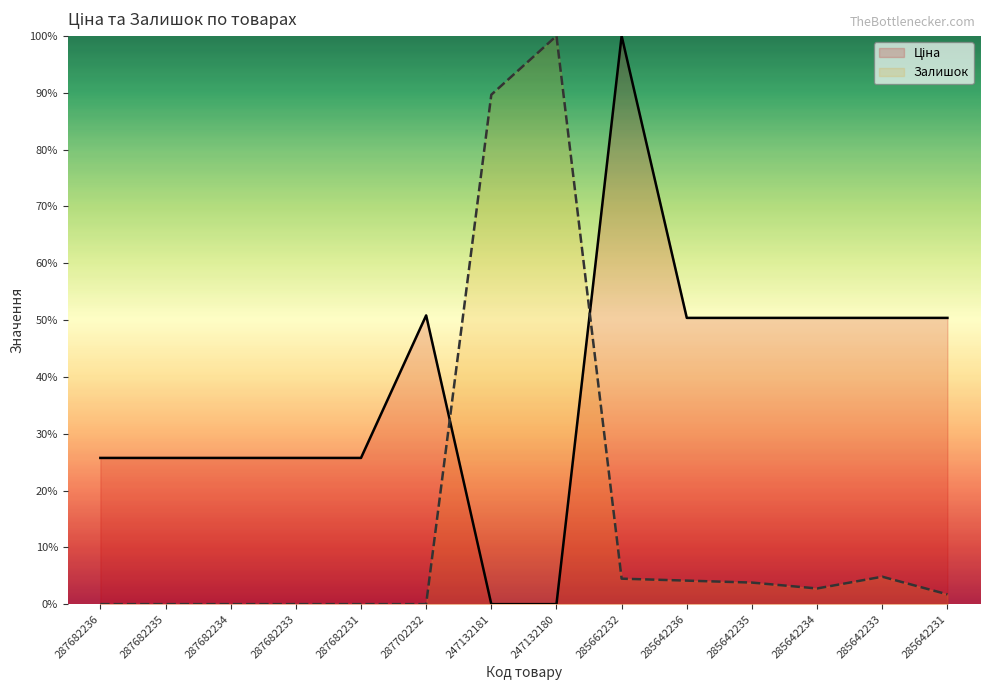

At which label does Залишок first exceed 2?

247132181